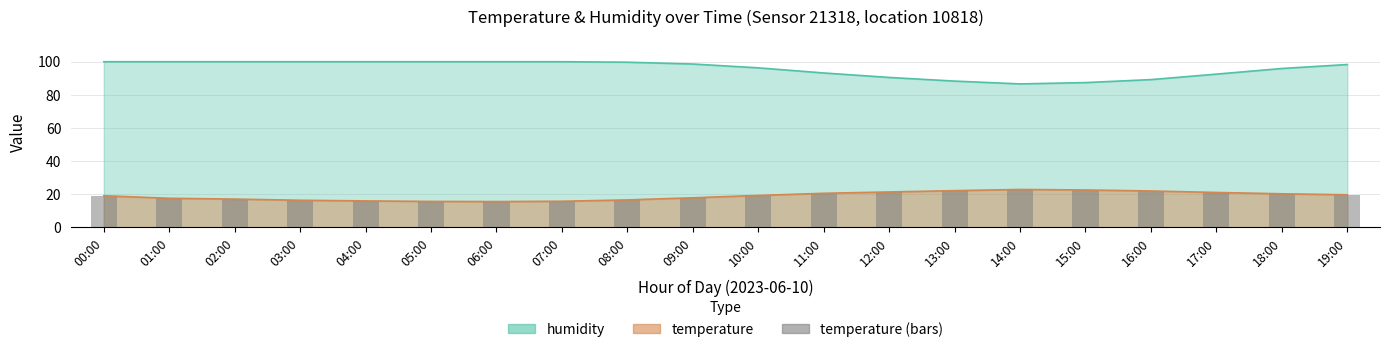

List the labels in order of value, smallest first.

06:00, 05:00, 07:00, 04:00, 03:00, 08:00, 02:00, 01:00, 09:00, 00:00, 10:00, 19:00, 18:00, 11:00, 17:00, 12:00, 16:00, 13:00, 15:00, 14:00